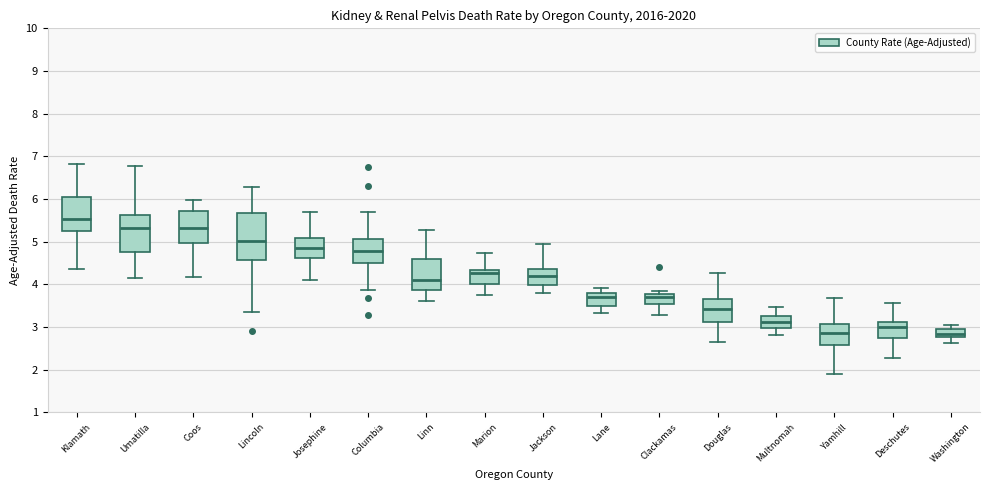

Reading left to right, read every box against the y-axis: the position of its median line, the range the box covers, and the ends of its whiskers. The values are not printed on the chart, so give them approximately, as read against the axis.

Klamath: median 5.5, box 5.2 to 6.1, whiskers 4.4 to 6.8
Umatilla: median 5.3, box 4.8 to 5.6, whiskers 4.1 to 6.8
Coos: median 5.3, box 5.0 to 5.7, whiskers 4.2 to 6.0
Lincoln: median 5.0, box 4.6 to 5.7, whiskers 3.4 to 6.3
Josephine: median 4.8, box 4.6 to 5.1, whiskers 4.1 to 5.7
Columbia: median 4.8, box 4.5 to 5.1, whiskers 3.9 to 5.7
Linn: median 4.1, box 3.9 to 4.6, whiskers 3.6 to 5.3
Marion: median 4.3 (just below the box's upper edge), box 4.0 to 4.3, whiskers 3.7 to 4.7
Jackson: median 4.2, box 4.0 to 4.4, whiskers 3.8 to 5.0
Lane: median 3.7, box 3.5 to 3.8, whiskers 3.3 to 3.9
Clackamas: median 3.7, box 3.5 to 3.8, whiskers 3.3 to 3.9
Douglas: median 3.4, box 3.1 to 3.7, whiskers 2.6 to 4.3
Multnomah: median 3.1, box 3.0 to 3.3, whiskers 2.8 to 3.5
Yamhill: median 2.9, box 2.6 to 3.1, whiskers 1.9 to 3.7
Deschutes: median 3.0, box 2.7 to 3.1, whiskers 2.3 to 3.6
Washington: median 2.8 (inside the box), box 2.8 to 2.9, whiskers 2.6 to 3.1